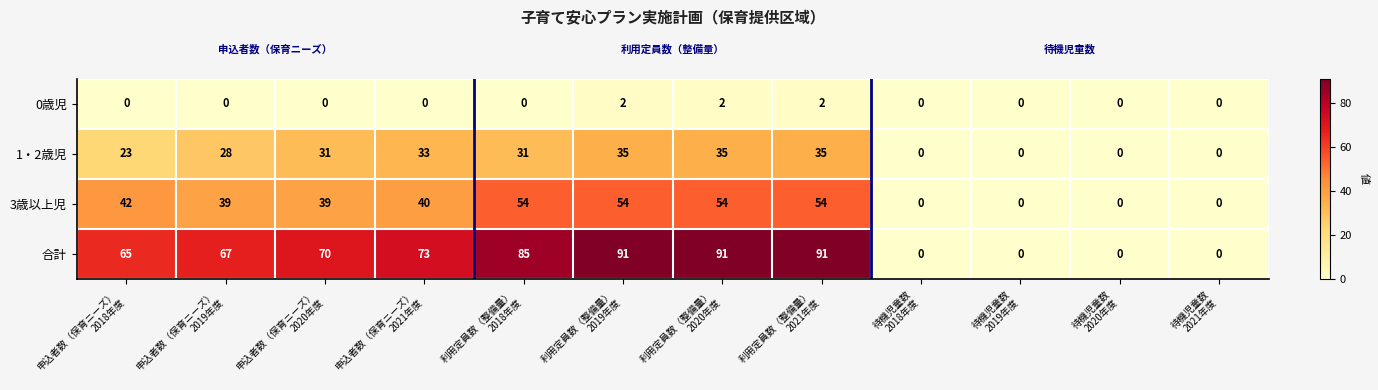

What is the greatest value displayed?

91